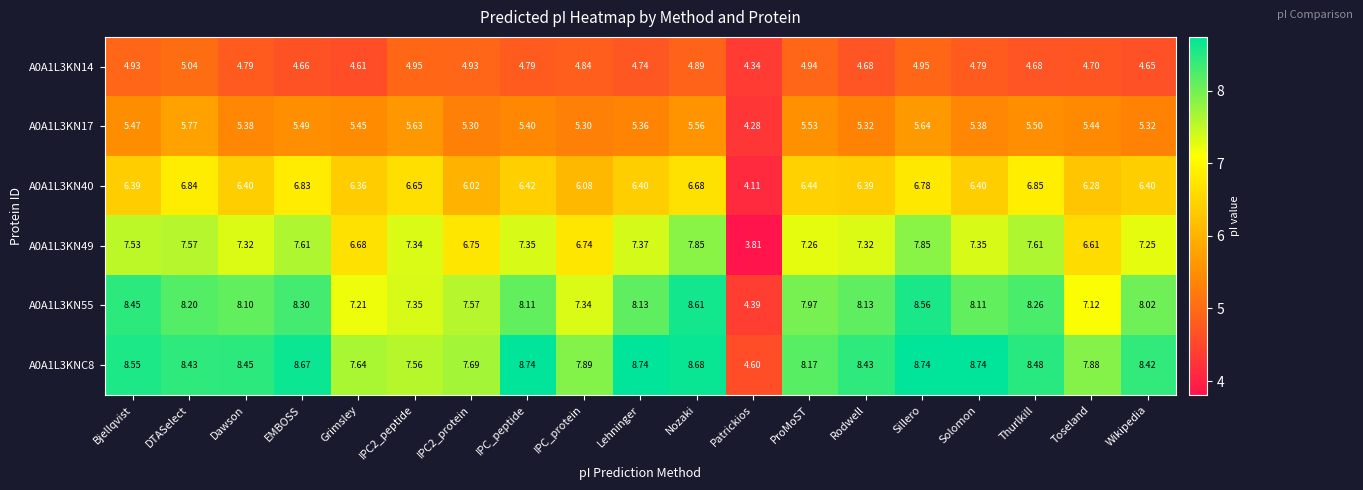

At which label does A0A1L3KN55 reach its peak?

Nozaki